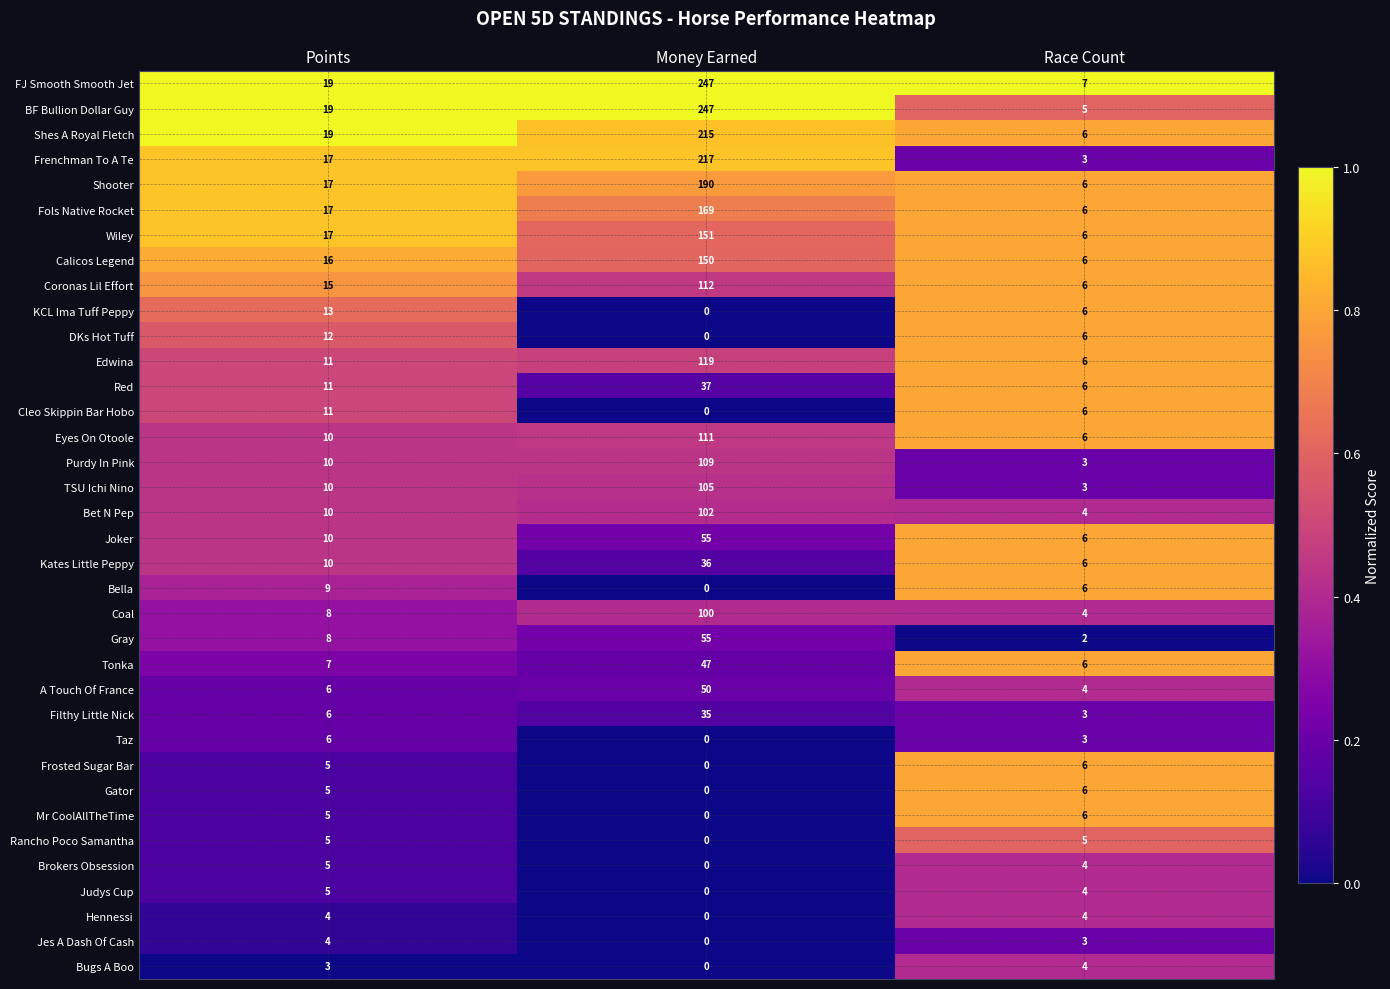

Which series has the largest range (max minus min)?

BF Bullion Dollar Guy